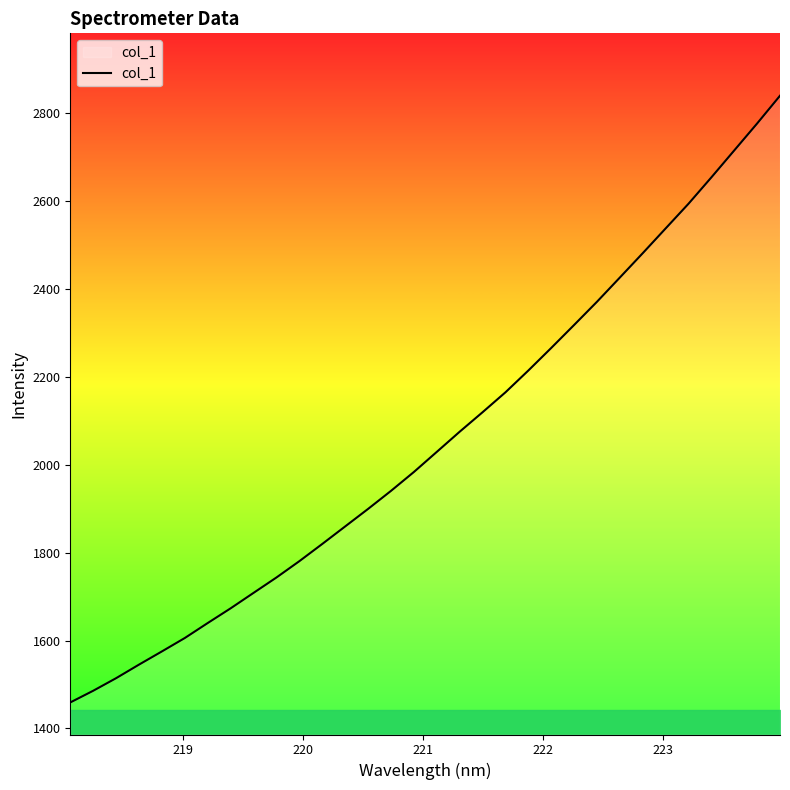

What is the sum of all values?

65823.0